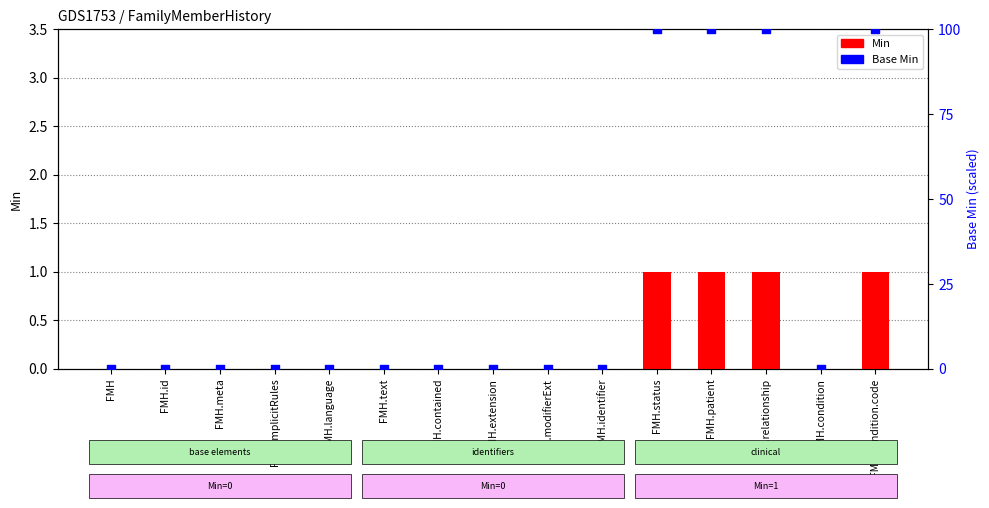

Which series reaches the minimum Y coordinate?

Min